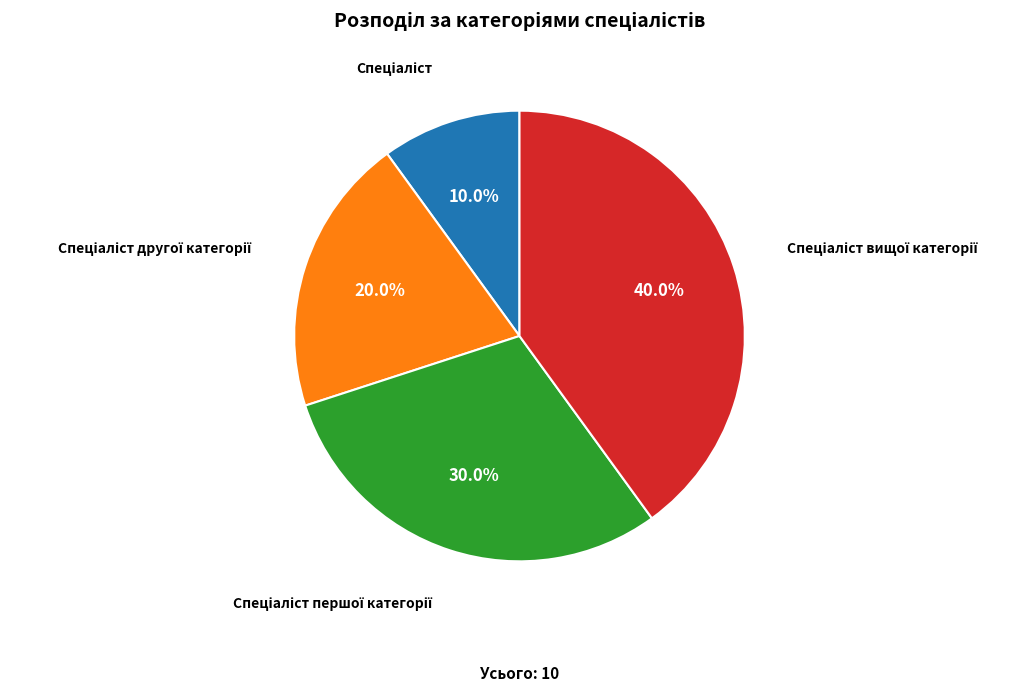

Count the number of slices in the pie.

4